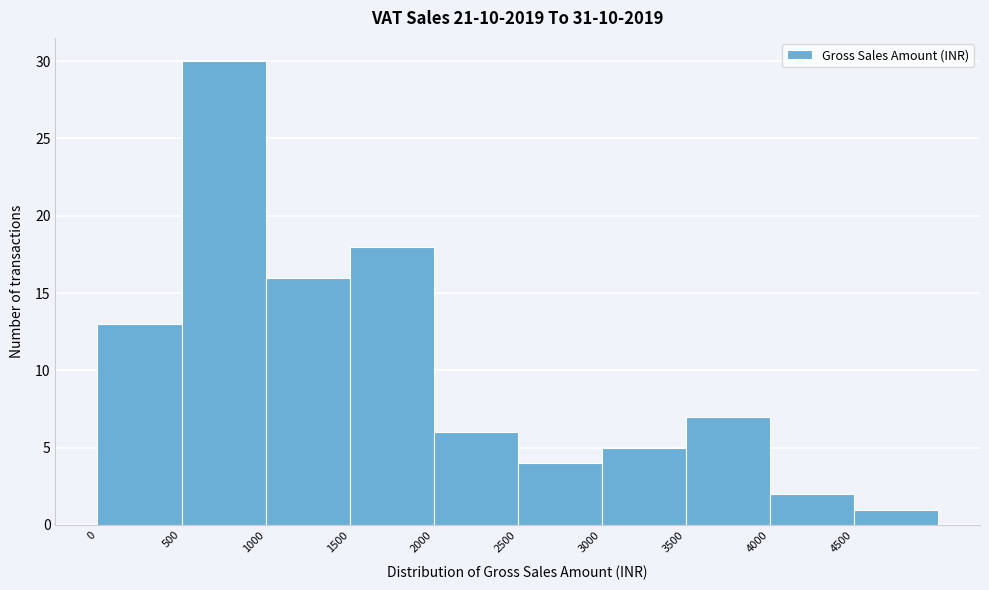

Over which range of the x-axis is the bar tallest?

500 to 1000